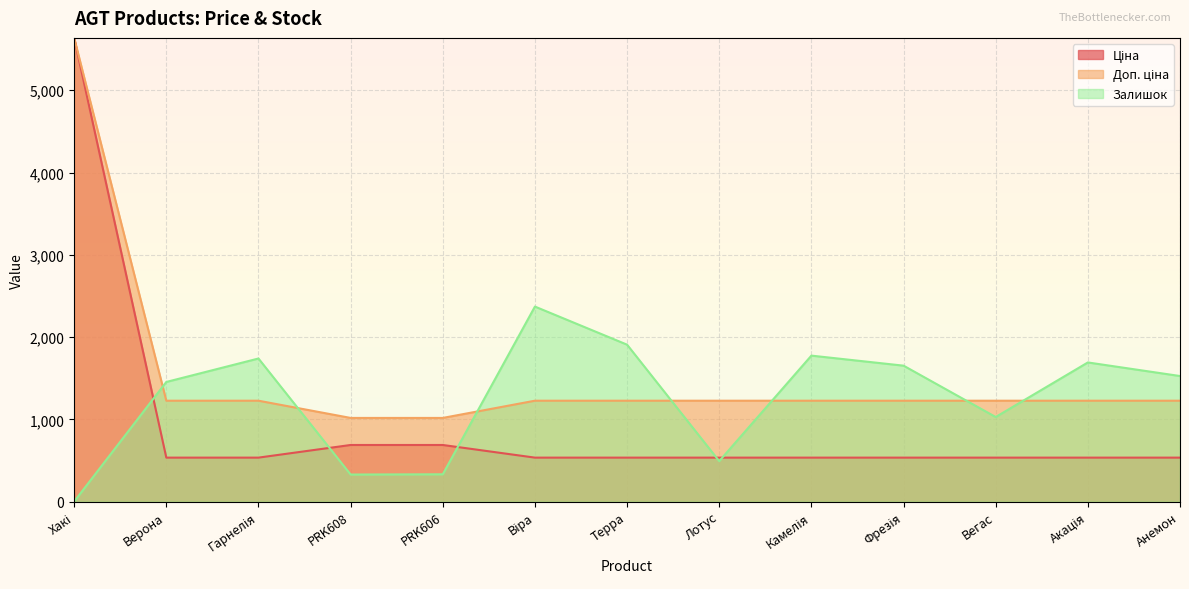

True or false: Доп. ціна and Ціна intersect in this chart.

False